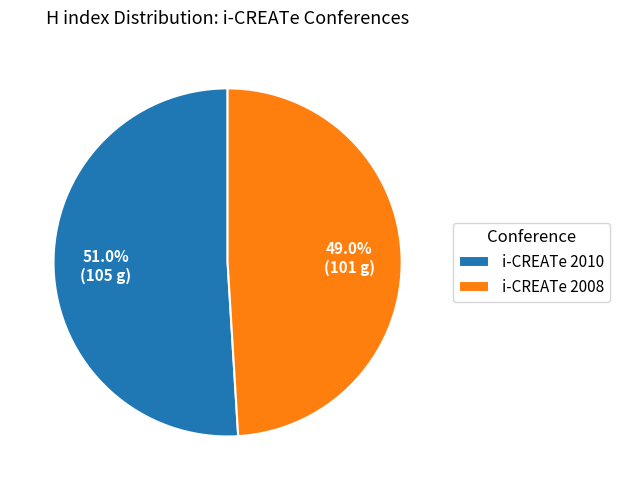

Which slice is the largest?

i-CREATe 2010